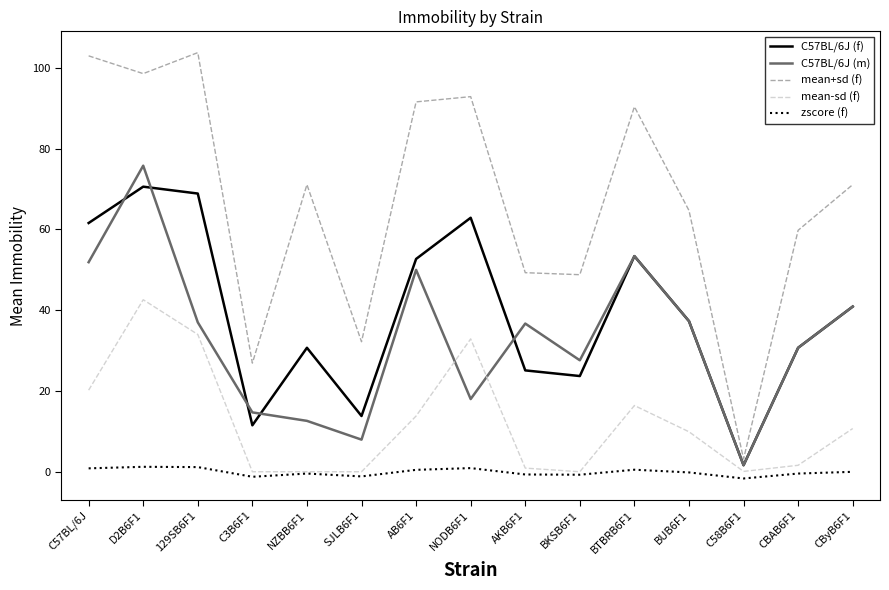

True or false: mean+sd (f) has a value of 103.0 at C57BL/6J.

True